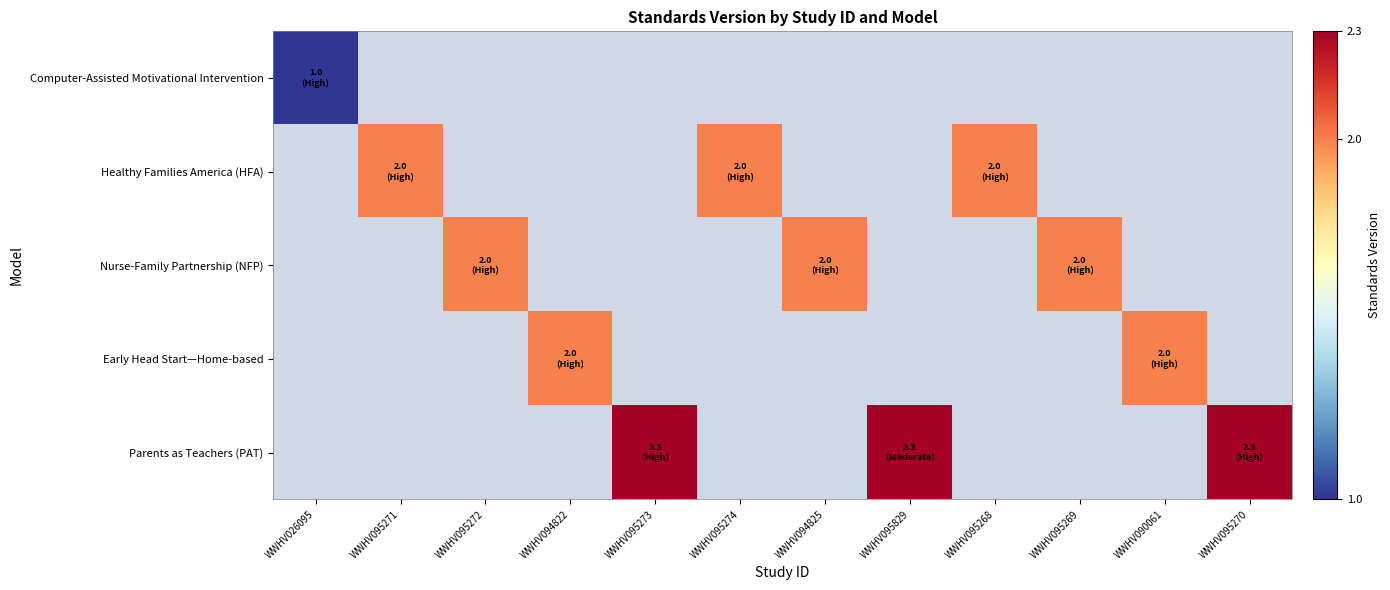

Which series has the widest spread of values?

Computer-Assisted Motivational Intervention